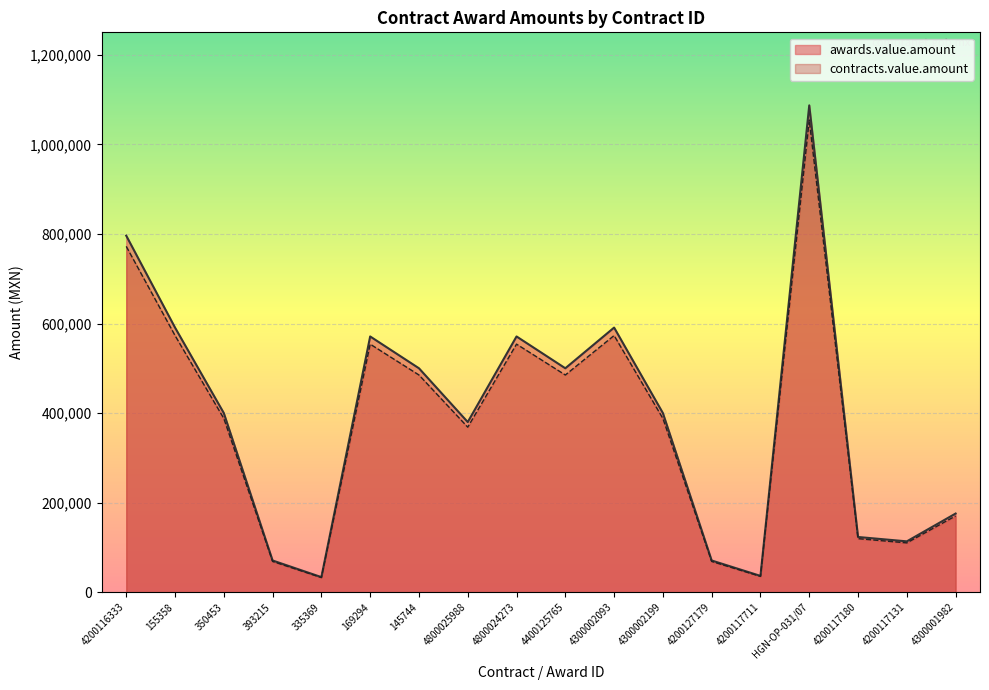

Where does the awards.value.amount series first go above 388059?

4200116333